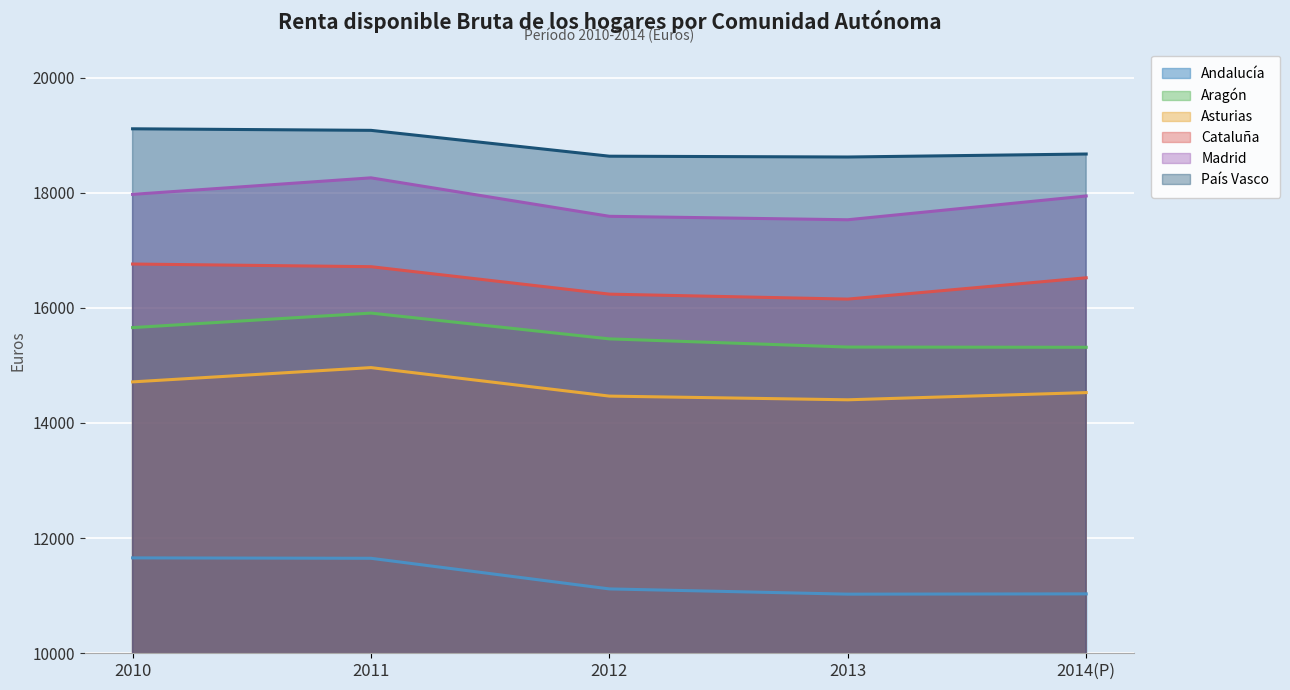

What is the label of the 3rd point from the left?

2012